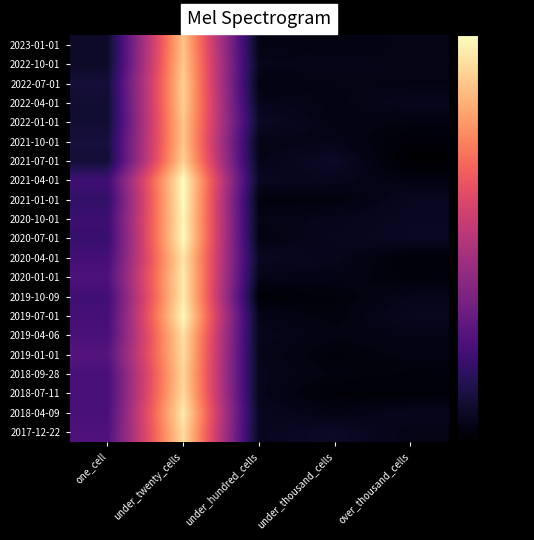

Reading left to right, list all the values displayed in this chart.

2017-12-22: one_cell=-37.6	under_twenty_cells=-3.5	under_hundred_cells=-47.2	under_thousand_cells=-46.4	over_thousand_cells=-47.9
2018-04-09: one_cell=-38.2	under_twenty_cells=-2.0	under_hundred_cells=-47.1	under_thousand_cells=-48.1	over_thousand_cells=-47.3
2018-07-11: one_cell=-38.4	under_twenty_cells=-3.8	under_hundred_cells=-47.5	under_thousand_cells=-49.4	over_thousand_cells=-49.2
2018-09-28: one_cell=-38.5	under_twenty_cells=-4.3	under_hundred_cells=-47.5	under_thousand_cells=-48.5	over_thousand_cells=-49.0
2019-01-01: one_cell=-36.7	under_twenty_cells=-3.6	under_hundred_cells=-47.7	under_thousand_cells=-49.0	over_thousand_cells=-48.2
2019-04-06: one_cell=-38.2	under_twenty_cells=-3.1	under_hundred_cells=-47.4	under_thousand_cells=-48.3	over_thousand_cells=-48.0
2019-07-01: one_cell=-38.8	under_twenty_cells=-0.5	under_hundred_cells=-47.7	under_thousand_cells=-48.6	over_thousand_cells=-47.0
2019-10-09: one_cell=-39.4	under_twenty_cells=-1.9	under_hundred_cells=-49.4	under_thousand_cells=-48.9	over_thousand_cells=-47.6
2020-01-01: one_cell=-37.7	under_twenty_cells=-2.0	under_hundred_cells=-47.8	under_thousand_cells=-48.0	over_thousand_cells=-49.0
2020-04-01: one_cell=-38.9	under_twenty_cells=-2.5	under_hundred_cells=-46.8	under_thousand_cells=-47.4	over_thousand_cells=-49.3
2020-07-01: one_cell=-40.3	under_twenty_cells=-0.3	under_hundred_cells=-48.3	under_thousand_cells=-47.2	over_thousand_cells=-46.8
2020-10-01: one_cell=-39.8	under_twenty_cells=-0.7	under_hundred_cells=-48.0	under_thousand_cells=-47.4	over_thousand_cells=-46.9
2021-01-01: one_cell=-41.0	under_twenty_cells=-0.1	under_hundred_cells=-48.7	under_thousand_cells=-48.8	over_thousand_cells=-47.0
2021-04-01: one_cell=-39.4	under_twenty_cells=0.0	under_hundred_cells=-46.9	under_thousand_cells=-47.4	over_thousand_cells=-48.3
2021-07-01: one_cell=-44.8	under_twenty_cells=-4.8	under_hundred_cells=-47.8	under_thousand_cells=-46.4	over_thousand_cells=-50.0
2021-10-01: one_cell=-44.4	under_twenty_cells=-6.0	under_hundred_cells=-48.0	under_thousand_cells=-47.7	over_thousand_cells=-49.5
2022-01-01: one_cell=-45.3	under_twenty_cells=-5.8	under_hundred_cells=-46.5	under_thousand_cells=-48.2	over_thousand_cells=-48.4
2022-04-01: one_cell=-45.4	under_twenty_cells=-5.1	under_hundred_cells=-47.4	under_thousand_cells=-48.2	over_thousand_cells=-47.3
2022-07-01: one_cell=-44.8	under_twenty_cells=-5.0	under_hundred_cells=-48.3	under_thousand_cells=-48.0	over_thousand_cells=-48.1
2022-10-01: one_cell=-46.2	under_twenty_cells=-5.6	under_hundred_cells=-47.5	under_thousand_cells=-47.7	over_thousand_cells=-47.9
2023-01-01: one_cell=-46.1	under_twenty_cells=-6.2	under_hundred_cells=-48.0	under_thousand_cells=-48.4	over_thousand_cells=-47.9